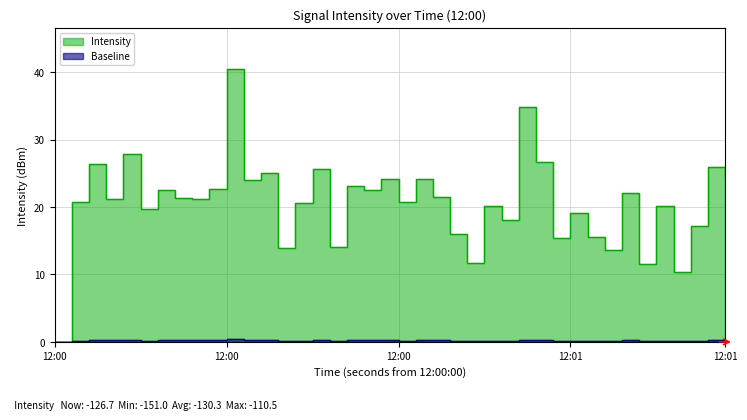

Count the number of categories in the chart.

40